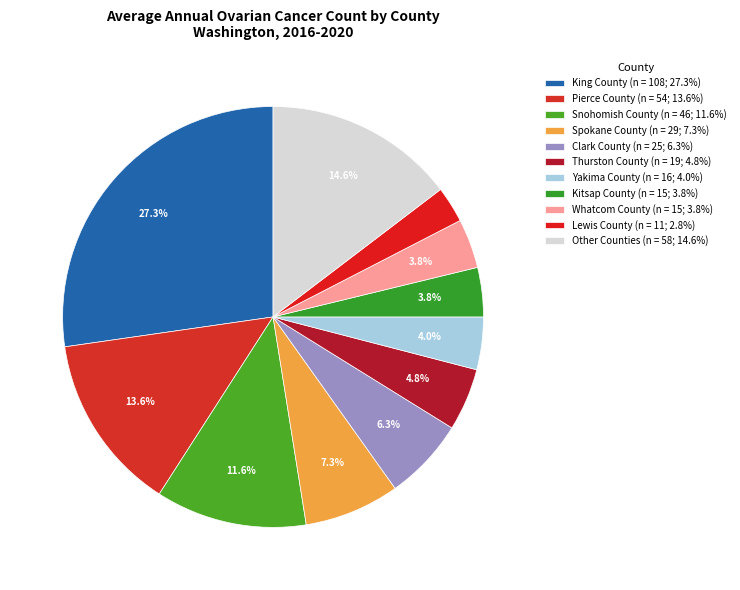

Count the number of slices in the pie.

11